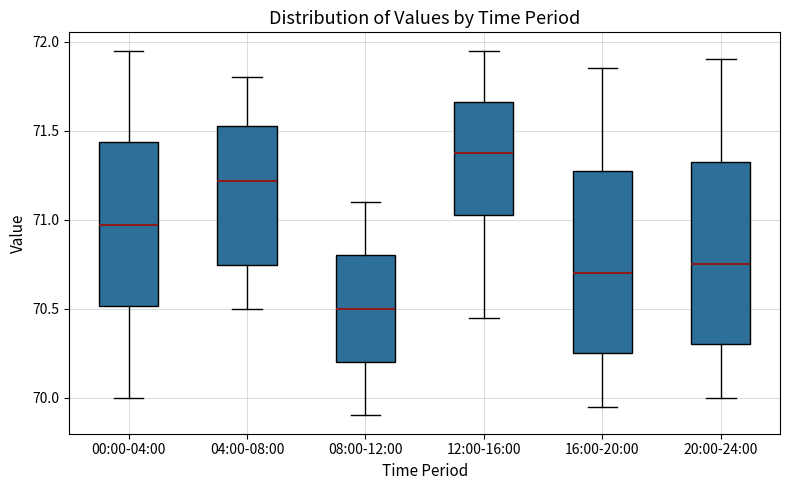

Which box has the highest median line?

12:00-16:00